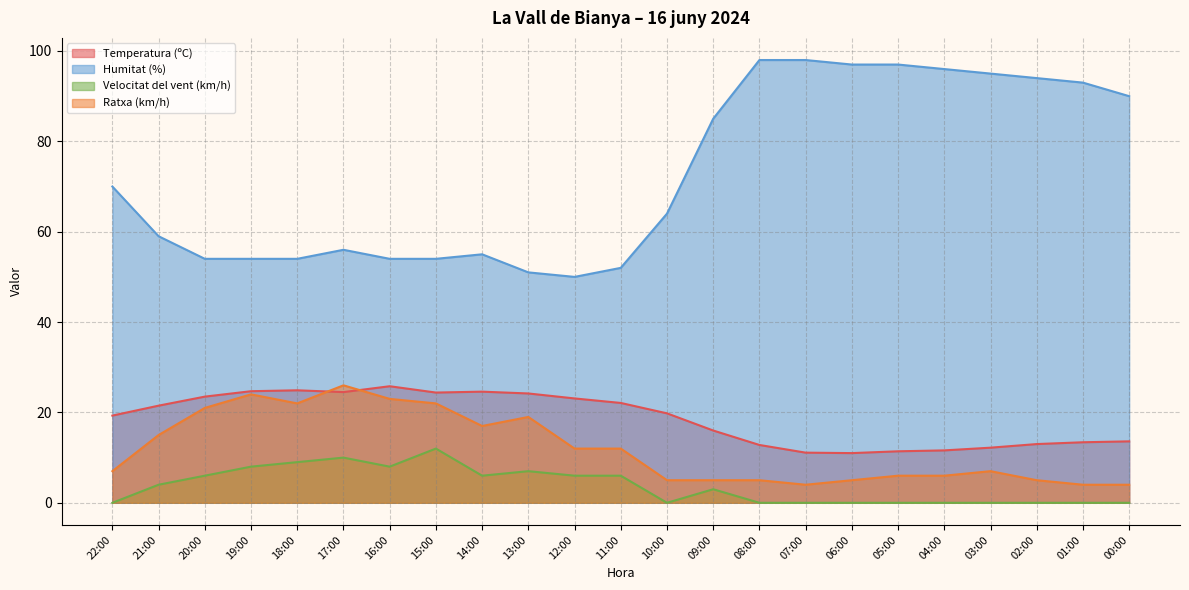

True or false: Humitat (%) and Temperatura (ºC) cross at least once.

False